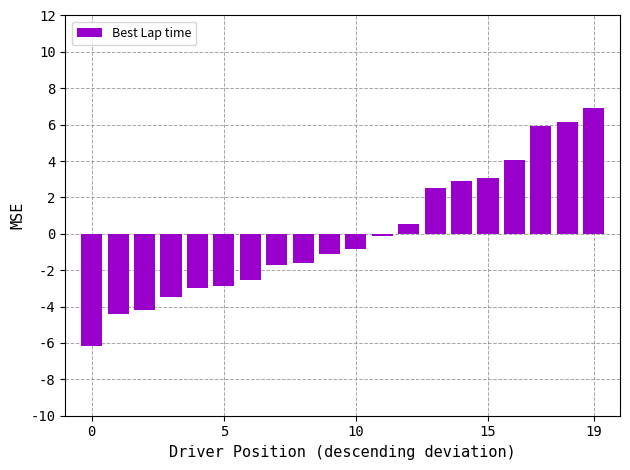

What is the value of the 10th bar from the left?

-1.1